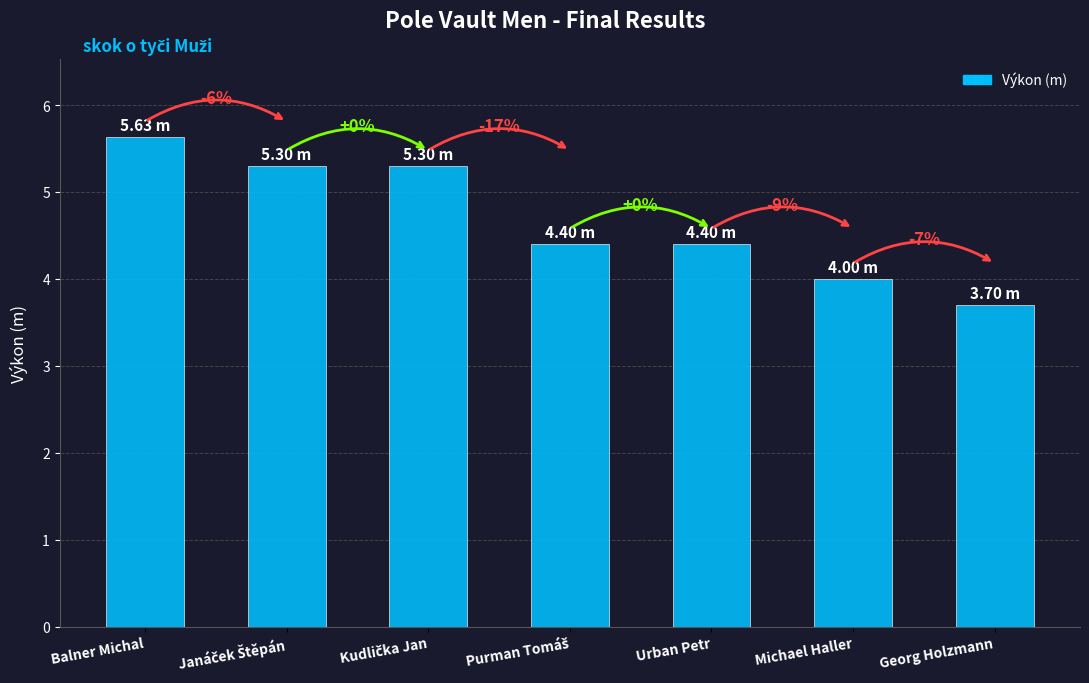

Which has a higher value, Kudlička Jan or Balner Michal?

Balner Michal